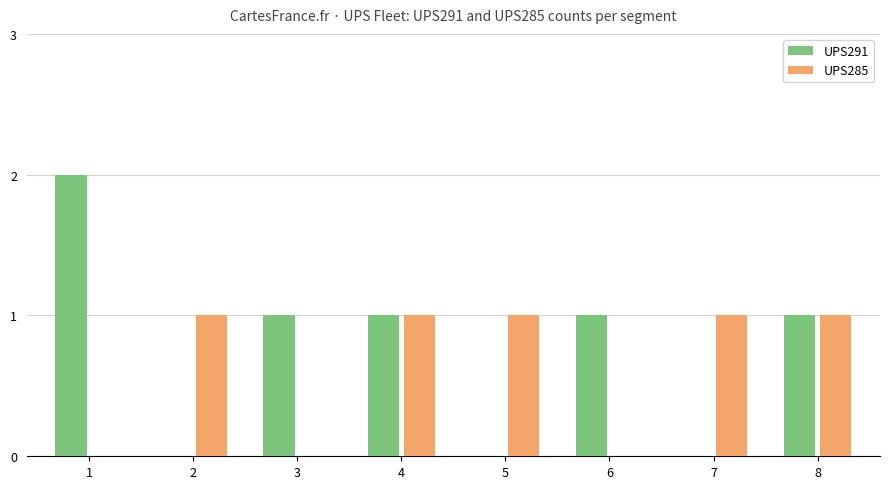

Which series has the largest total across all categories?

UPS291